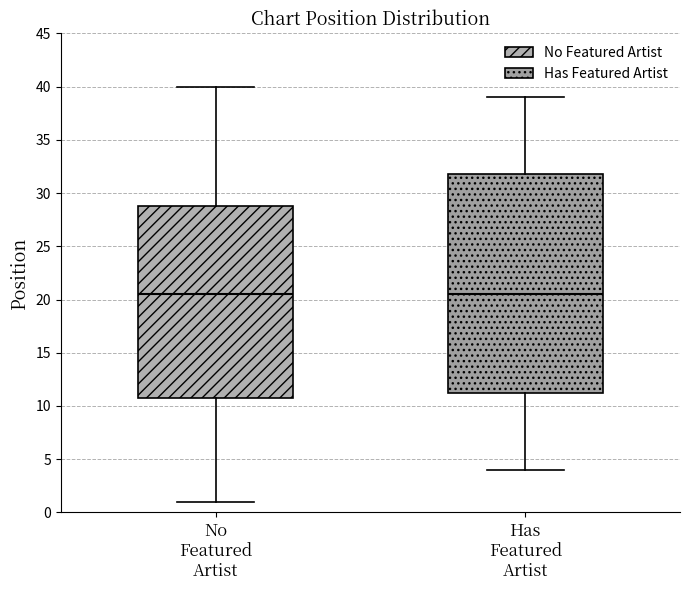

Which box is the tallest, from its lower edge to its upper edge?

Has Featured Artist